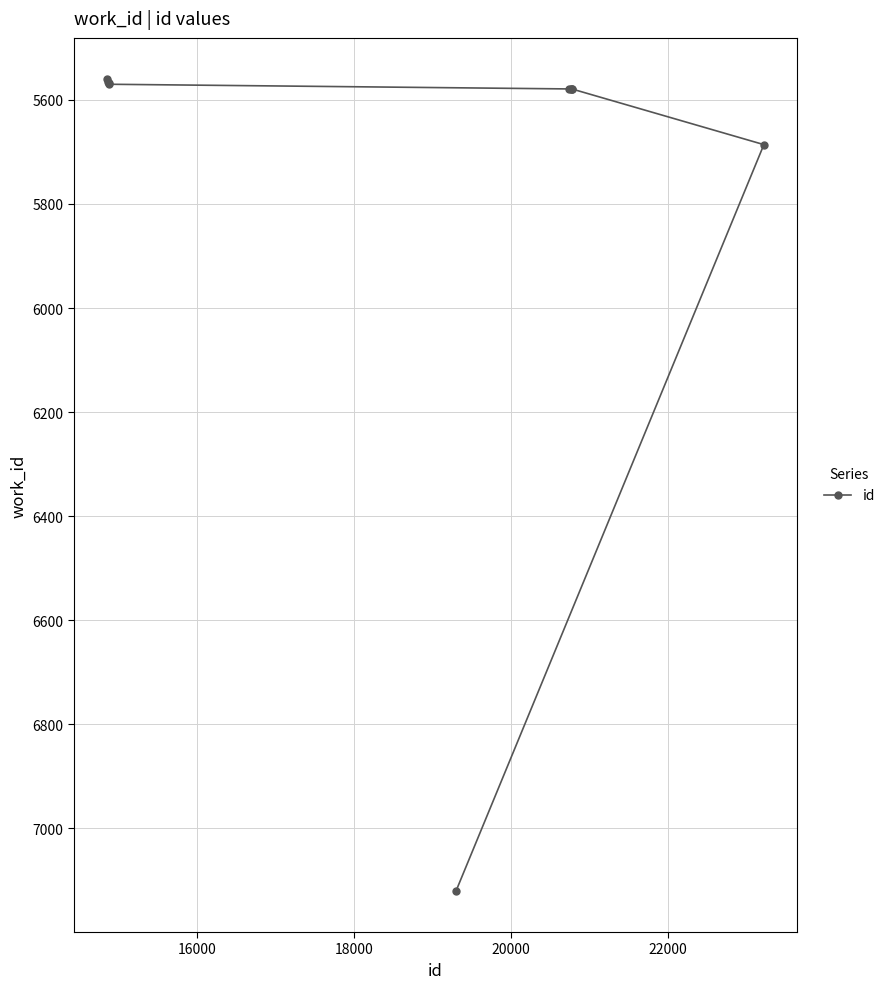

What is the difference between the maximum and second lowest values?

1556